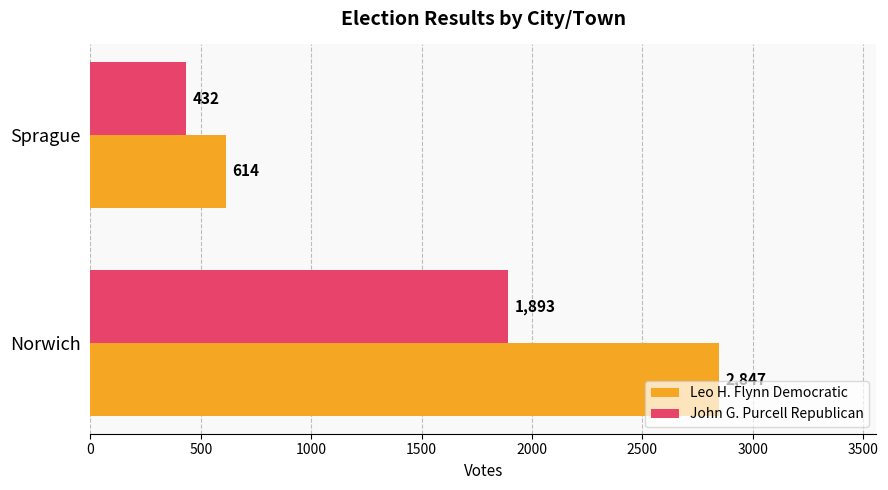

Is it true that John G. Purcell Republican equals 432 at Sprague?

True